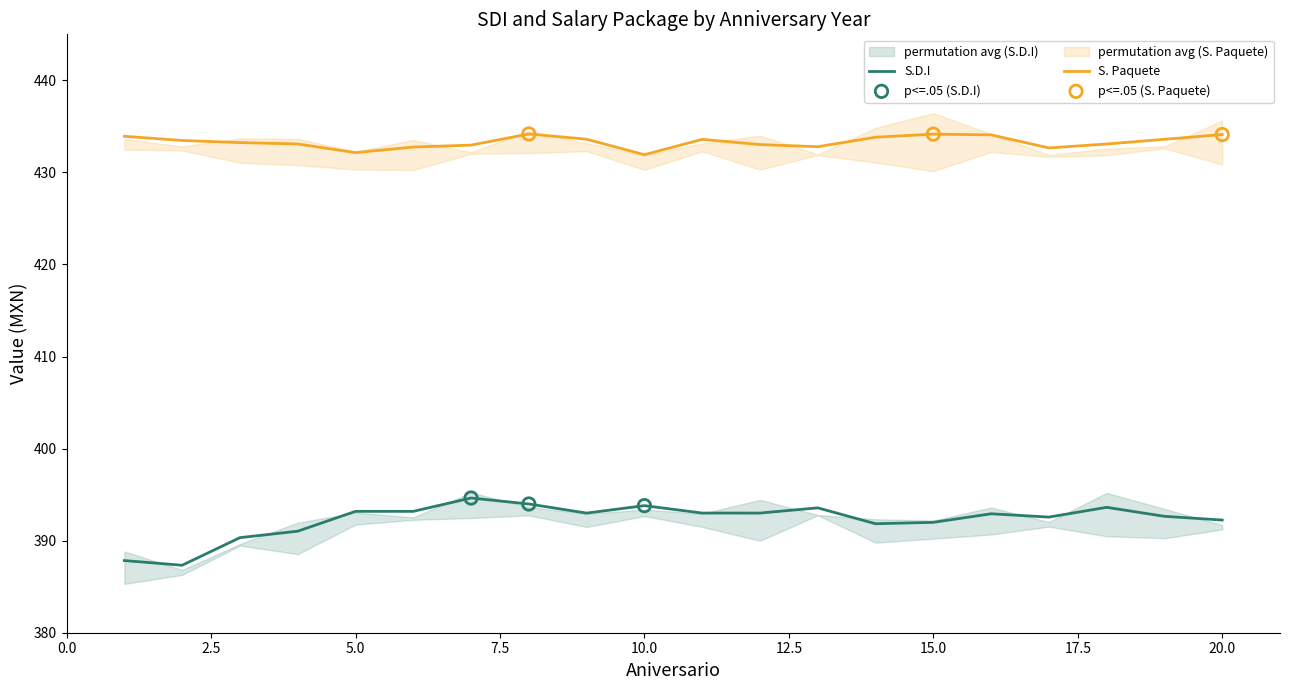

Is the value of S.D.I at 13 greater than the value of S. Paquete at 18?

No